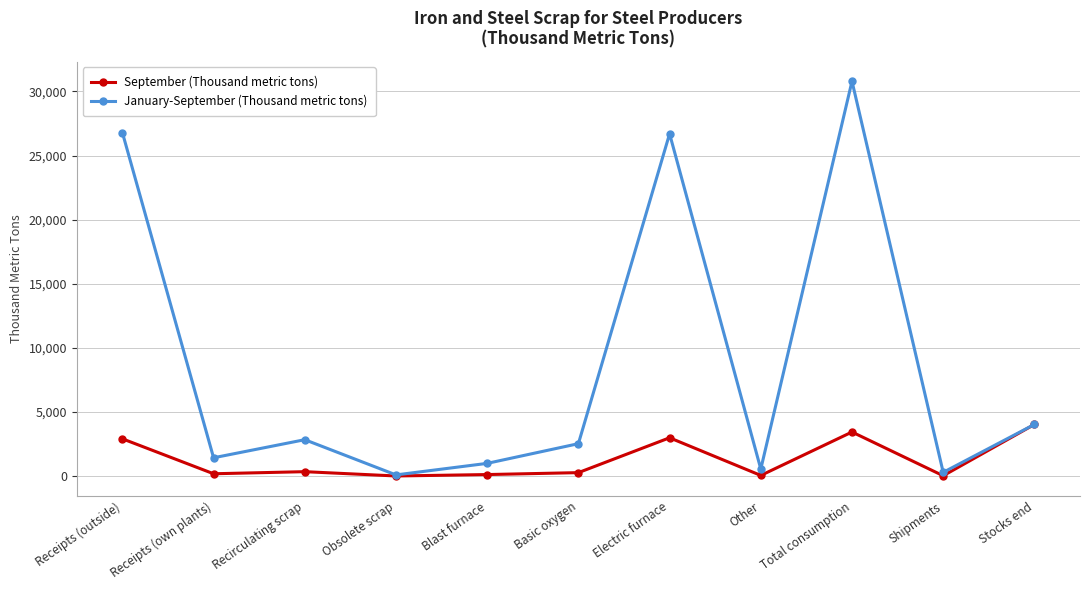

At which category is the sum across all series the highest?

Total consumption